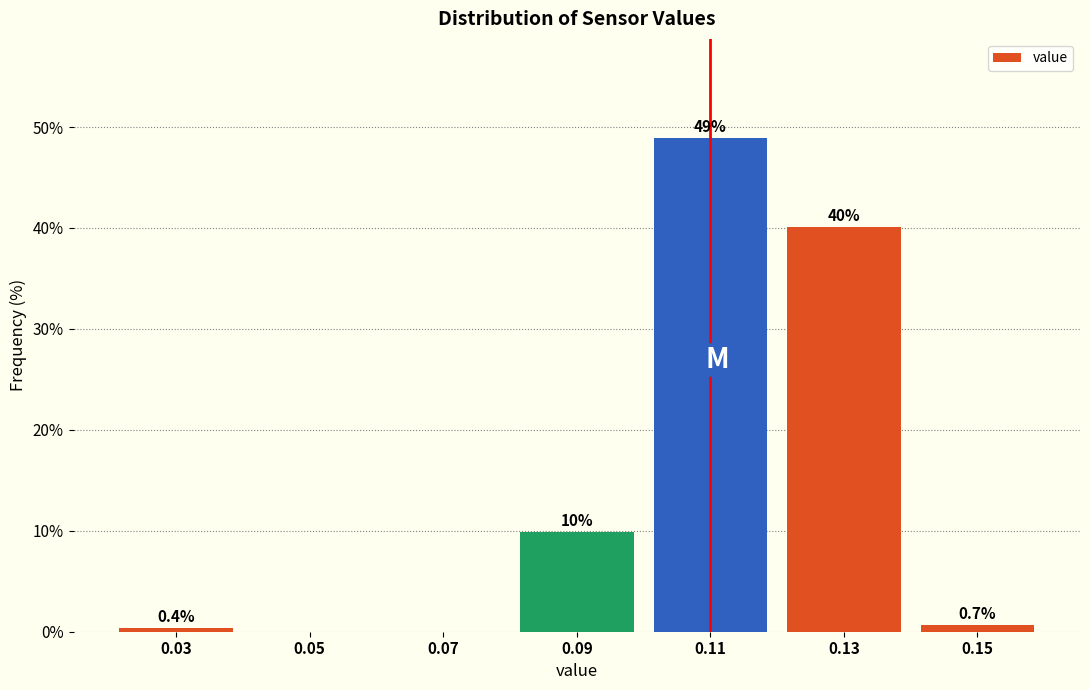

Over which range of the x-axis is the bar tallest?

0.10 to 0.12